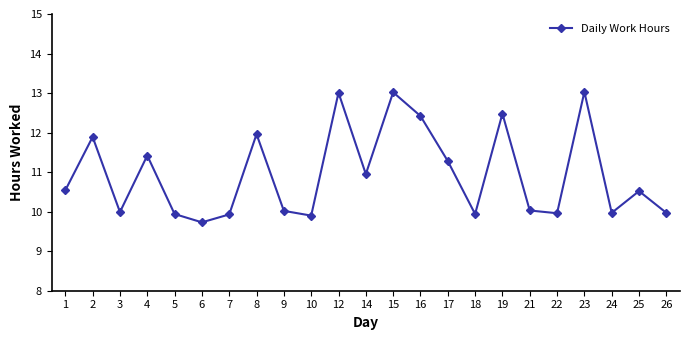

How many points are higher than both their immediate neighbors (excluding endpoints)?

8